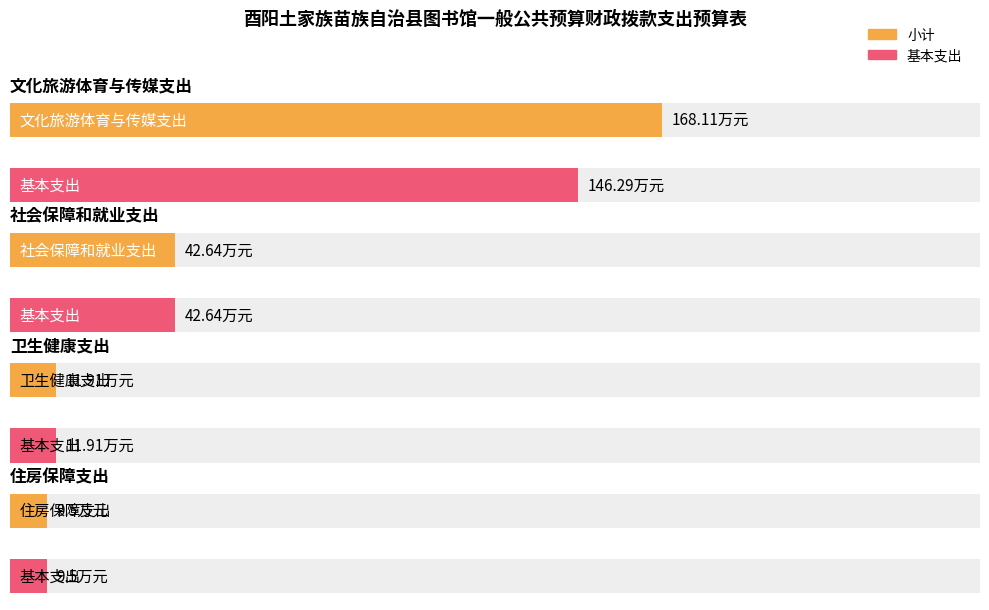

What is the label of the 1st bar from the right?

住房保障支出